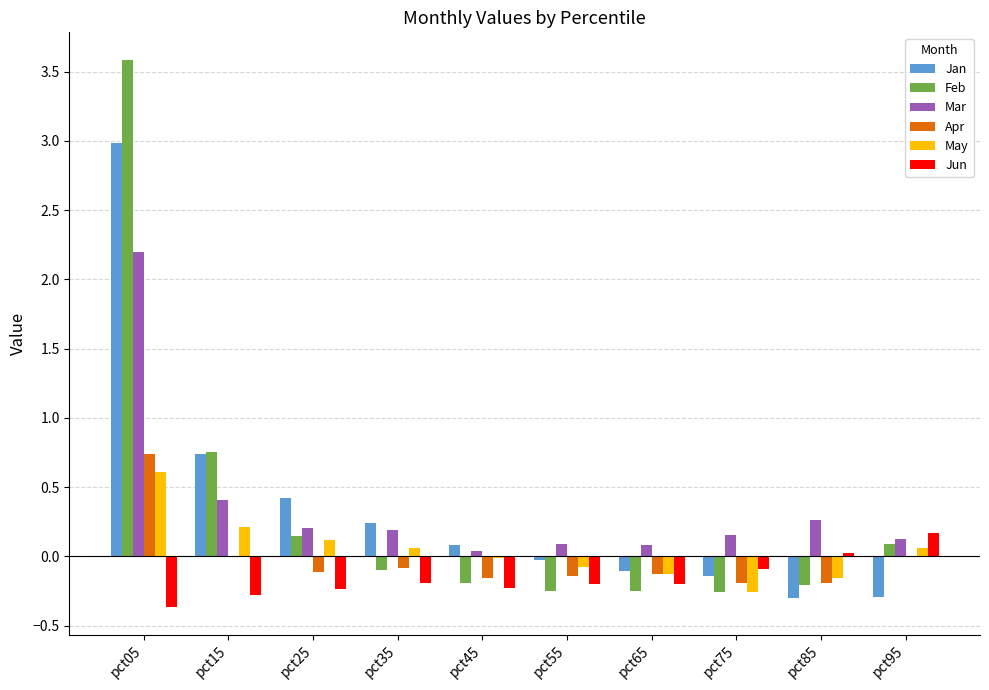

How many groups of bars are there?

10